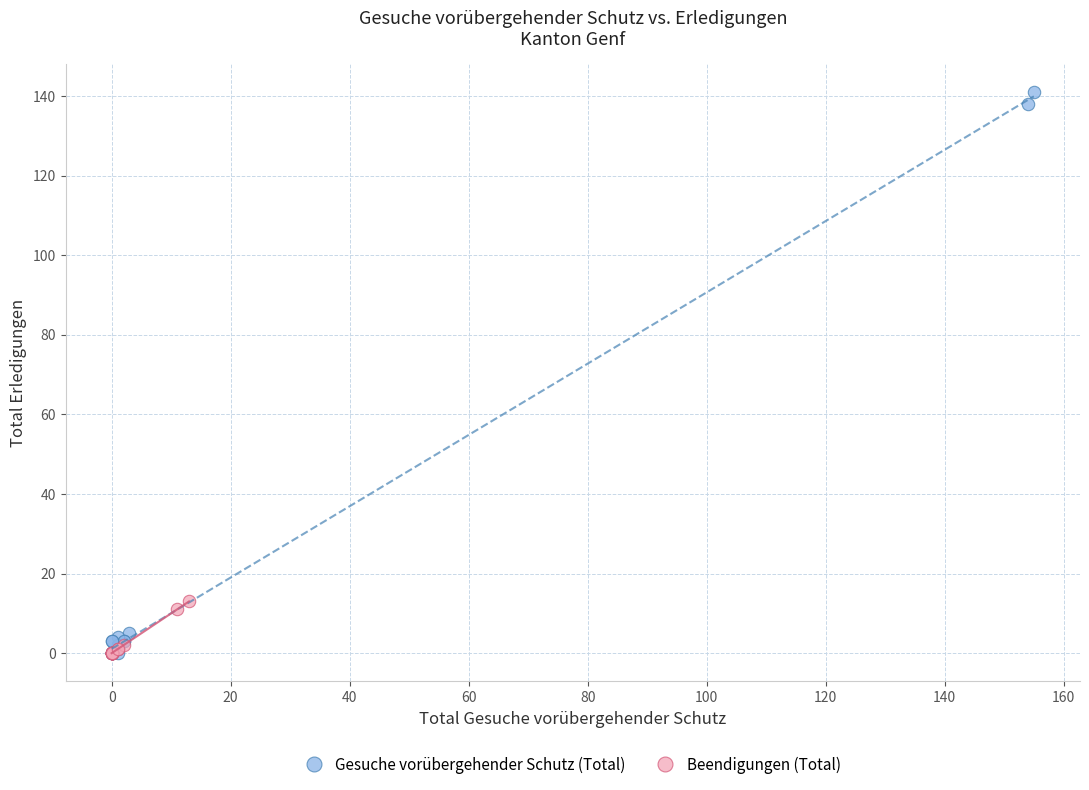

Which series reaches the maximum Y coordinate?

Gesuche vorübergehender Schutz (Total)